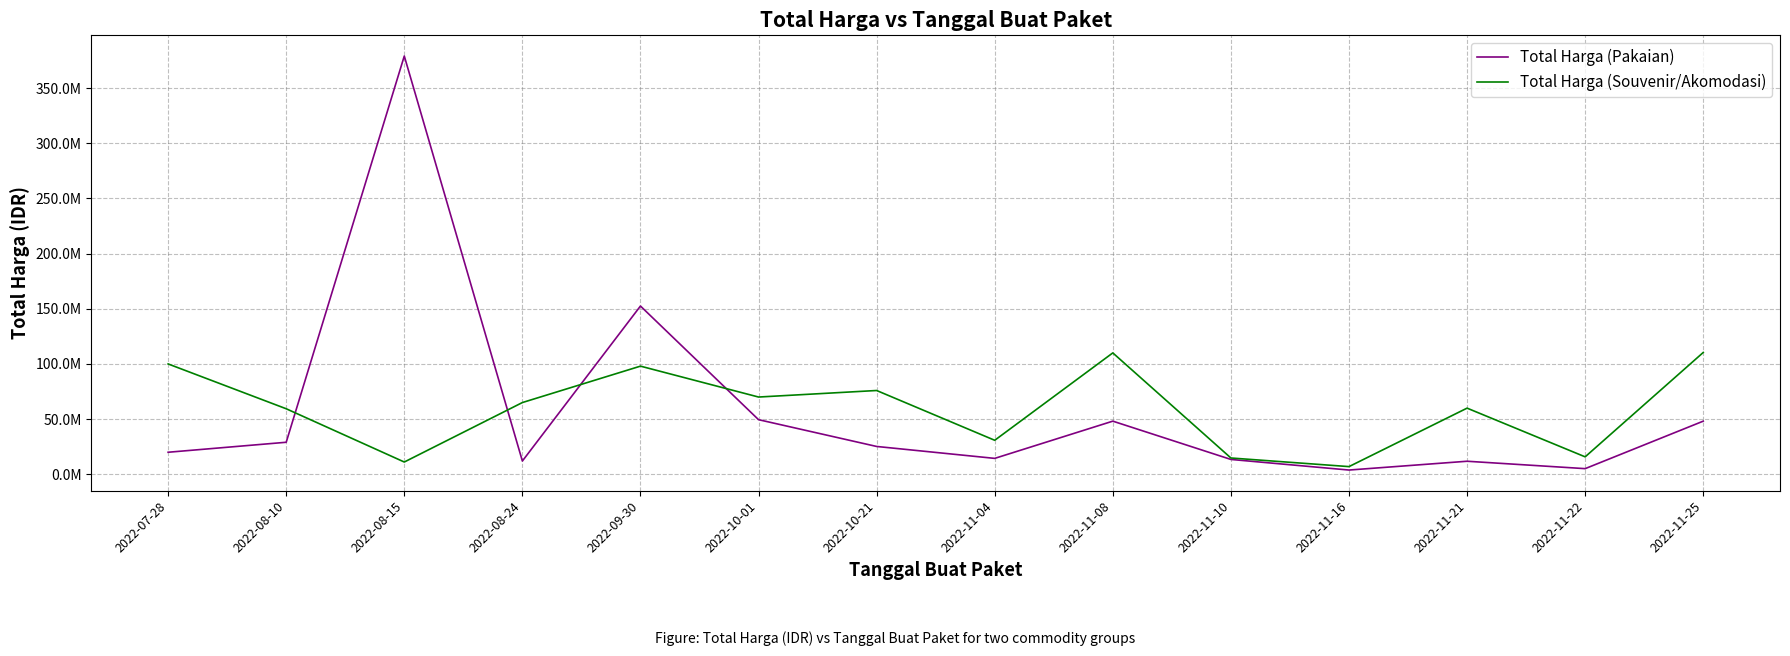

Does the chart have visible grid lines?

Yes